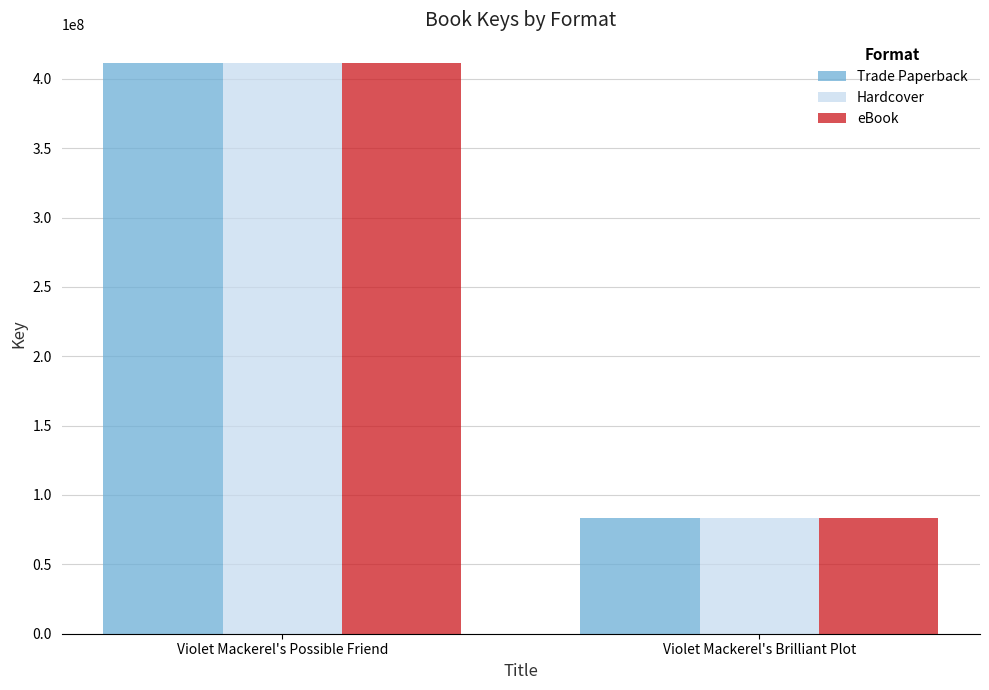

Reading right to left, extract all data points from this chart.

Trade Paperback: 83474844	411458713
Hardcover: 83474844	411458713
eBook: 83474844	411458713